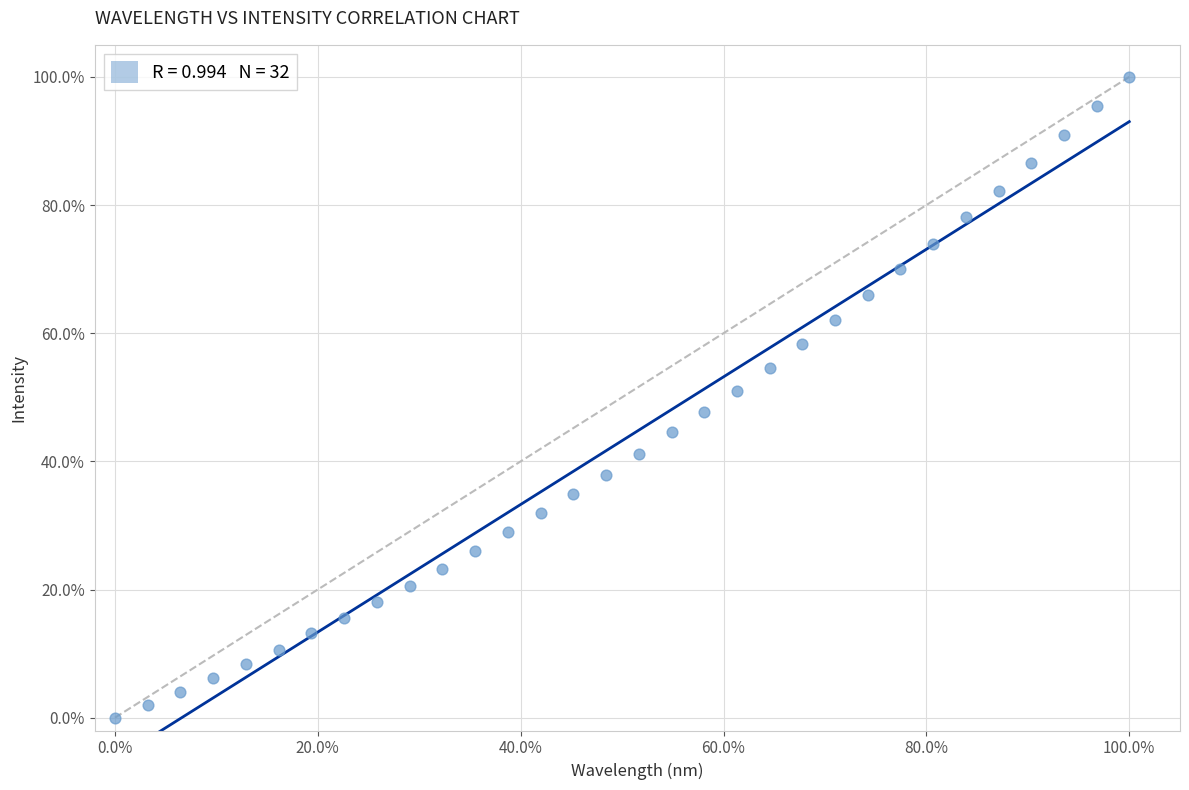

What is the range of X values (max minus min)?

100.0